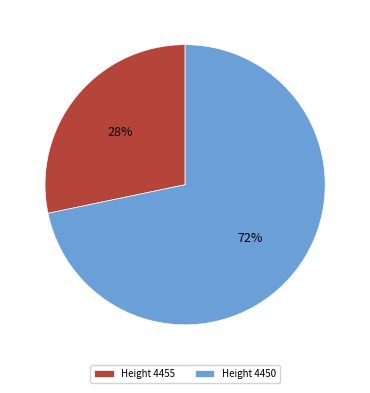

Which slice represents more than half of the pie?

Height 4450